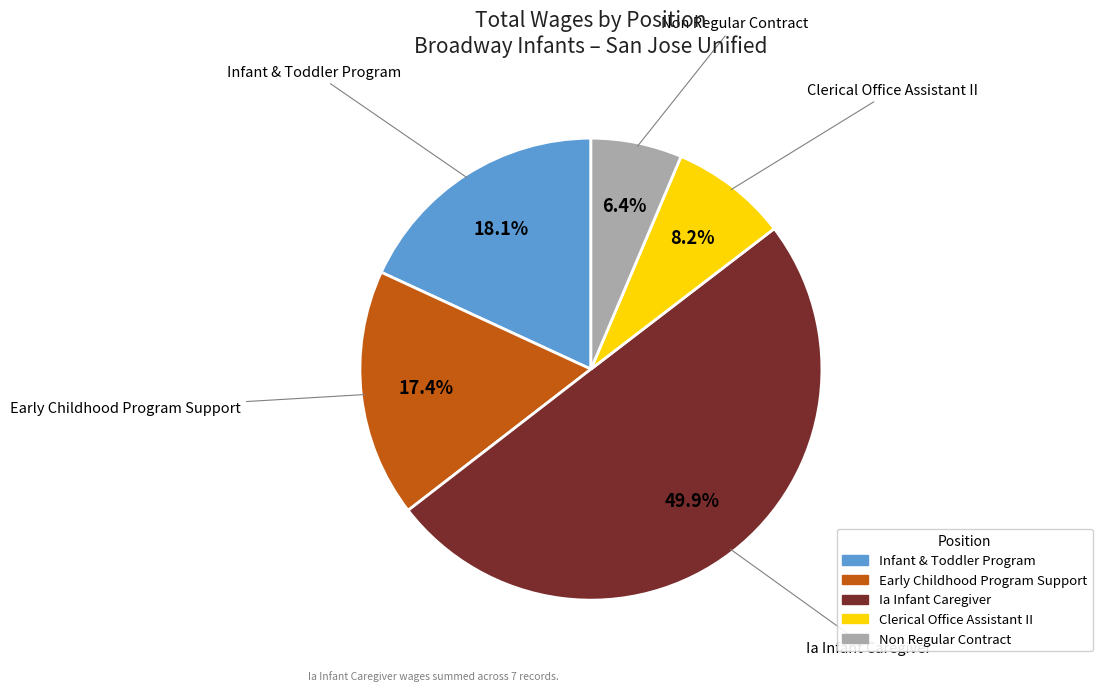

Is Infant & Toddler Program the majority of the pie?

No